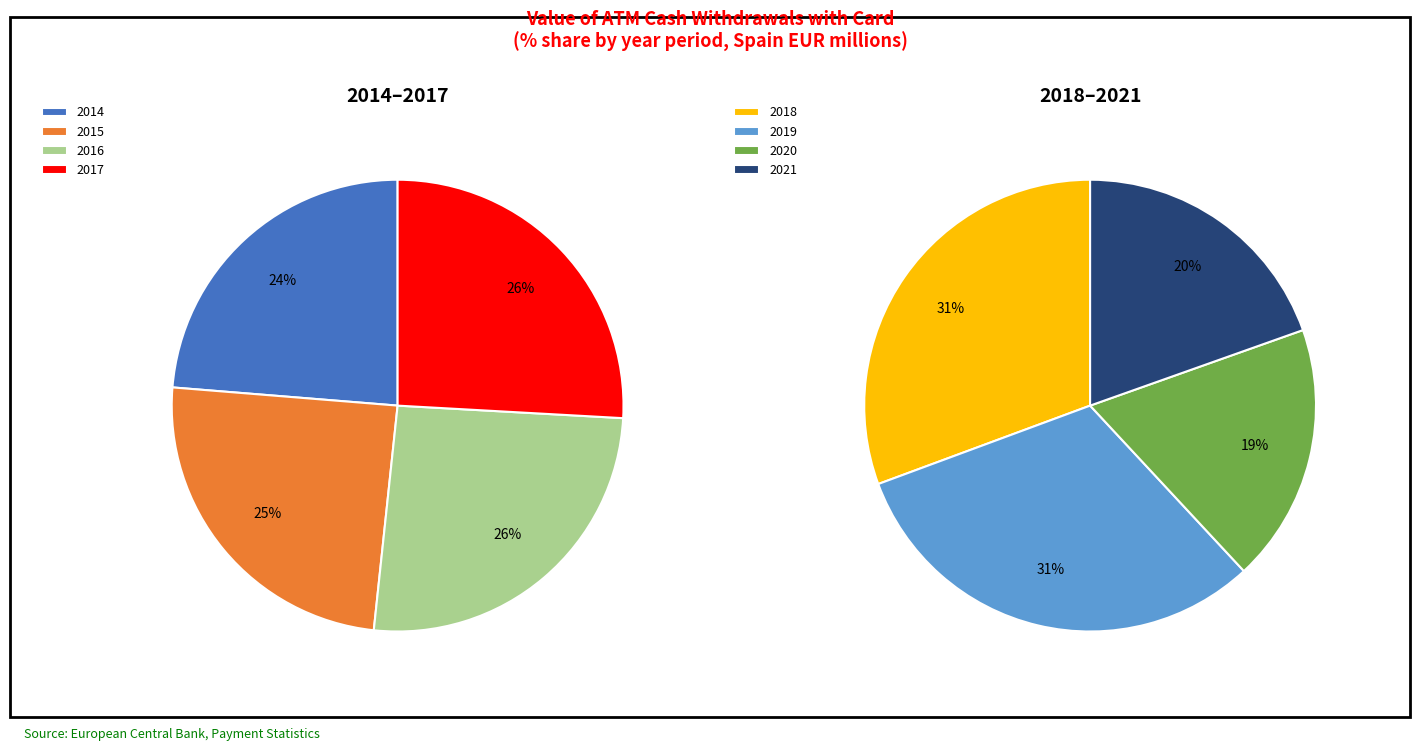

Which category has the biggest portion of the pie?

2017